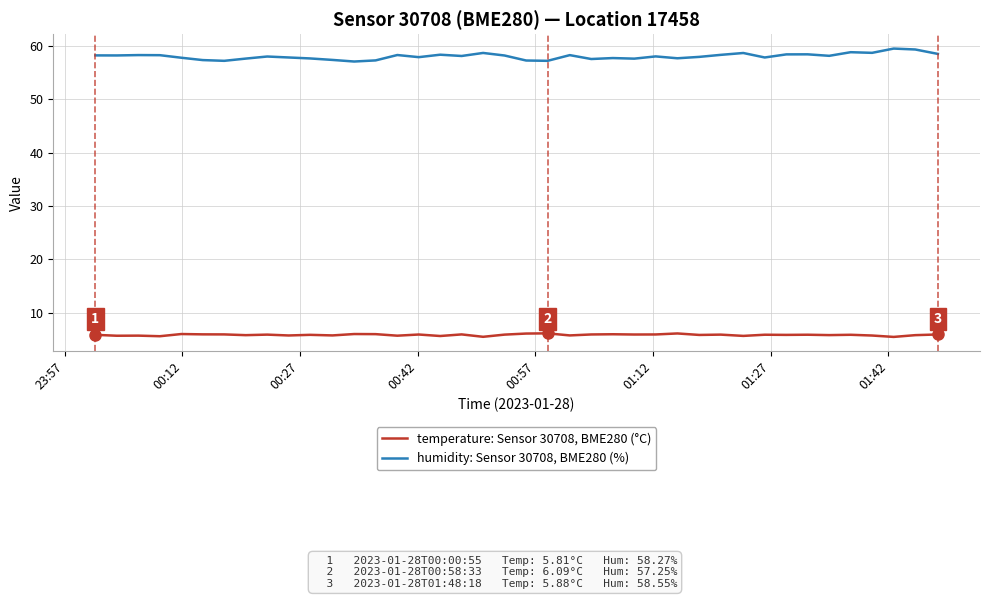

True or false: humidity: Sensor 30708, BME280 (%) and temperature: Sensor 30708, BME280 (°C) cross at least once.

False